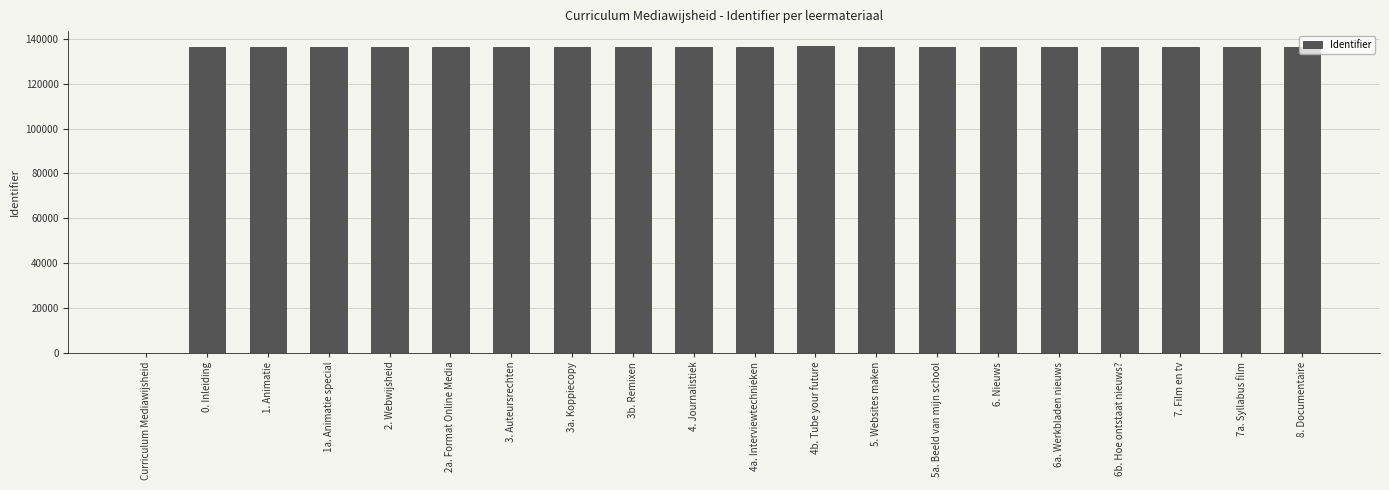

What is the greatest value displayed?

136703